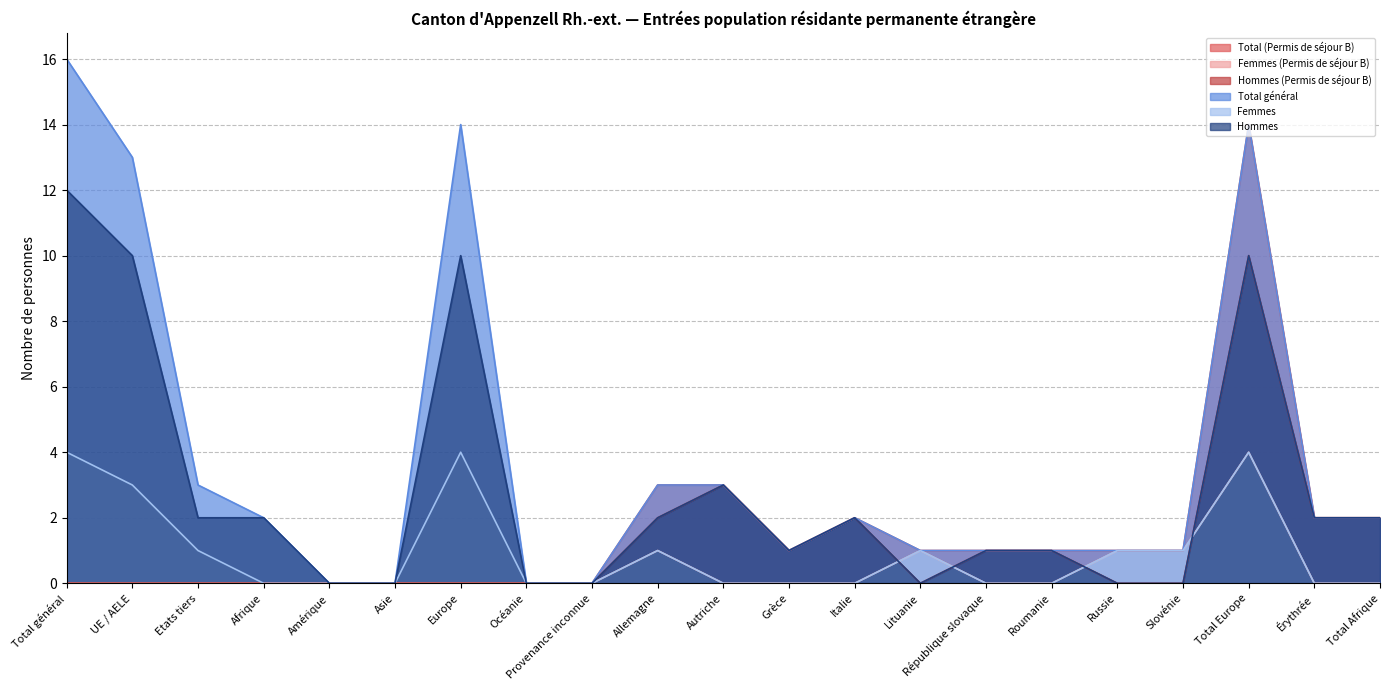

What position from the right is Amérique?

17